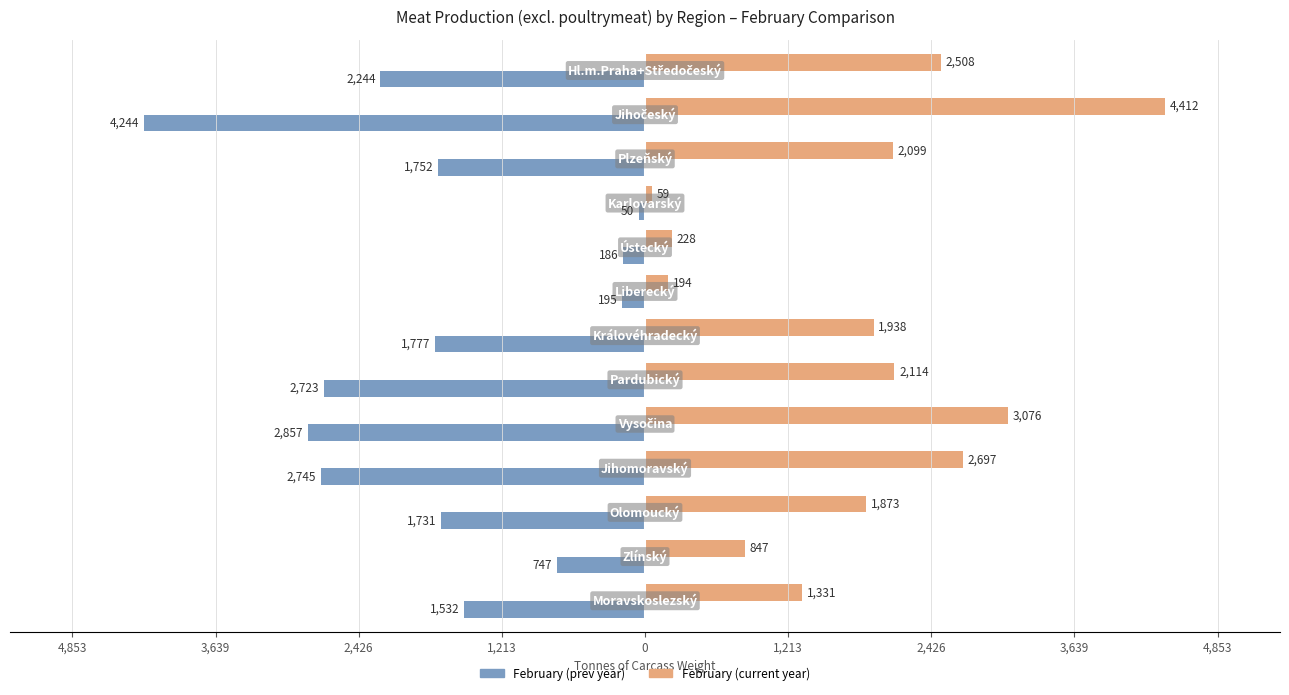

What are all the series names shown in the legend?

February (prev year), February (current year)